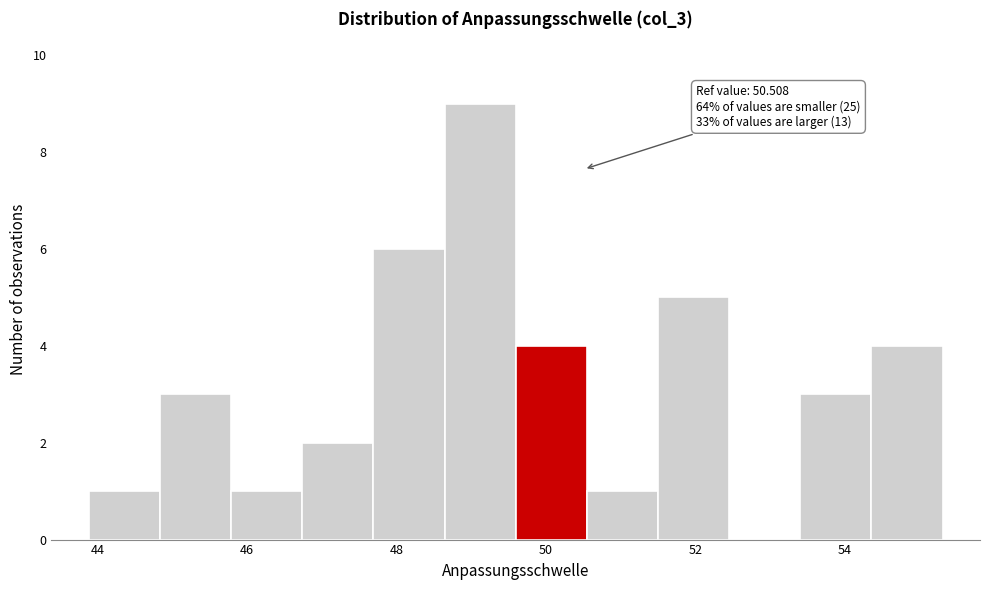

Which range on the x-axis has the tallest bar?

48.6 to 49.6